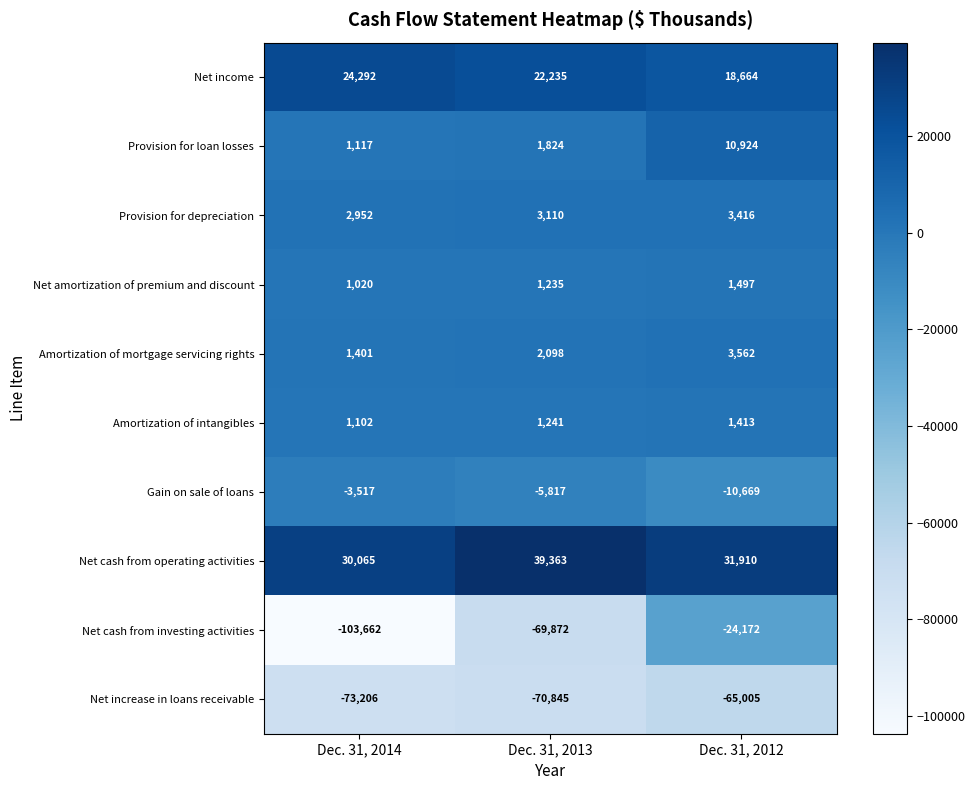

Between Dec. 31, 2013 and Dec. 31, 2012, which series saw the biggest shift?

Net cash from investing activities